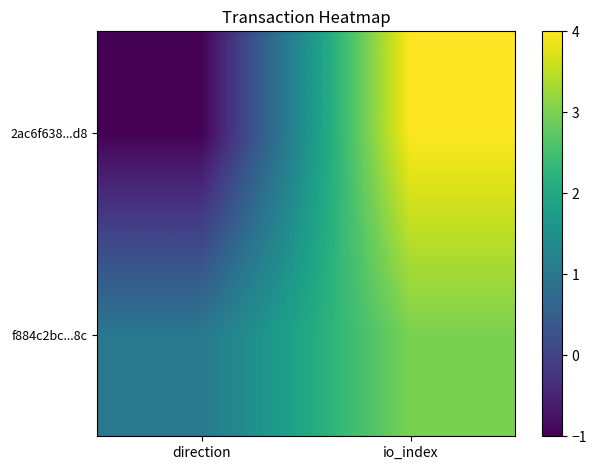

At which category is the sum across all series the highest?

io_index